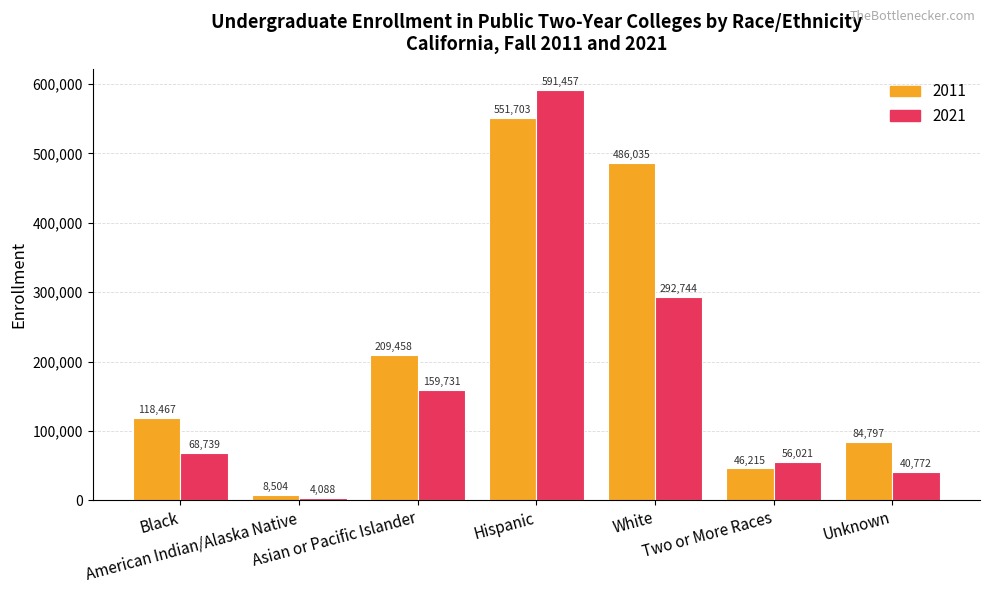

What is the minimum value shown in the chart?

4088